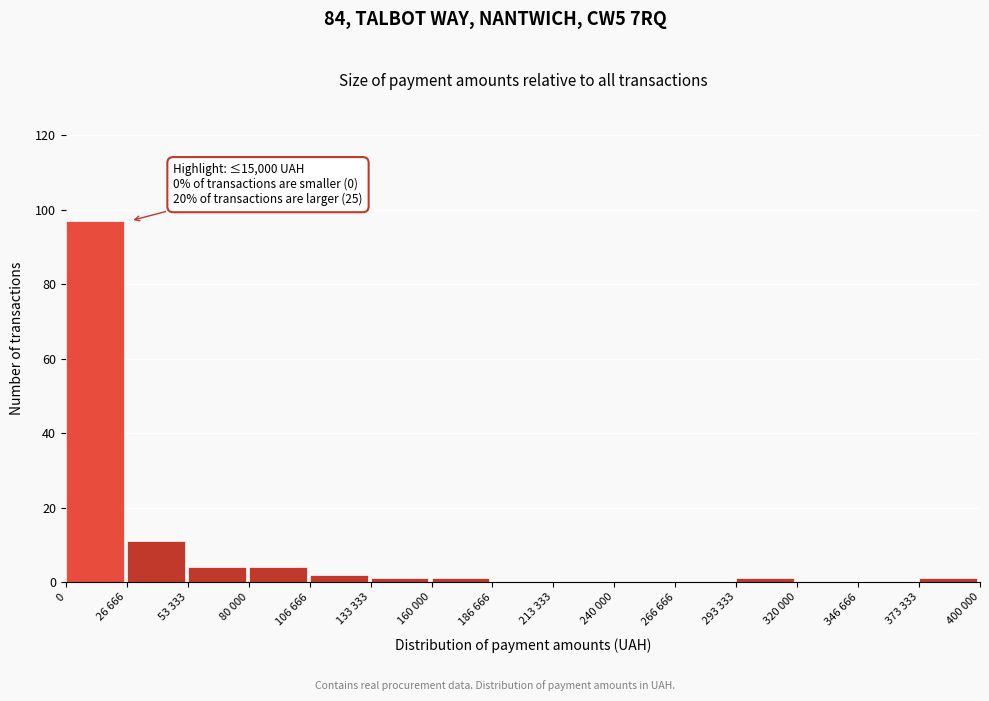

Reading left to right, list all the values displayed in this chart.

0=97	26 666=11	53 333=4	80 000=4	106 666=2	133 333=1	160 000=1	186 666=0	213 333=0	240 000=0	266 666=0	293 333=1	320 000=0	346 666=0	373 333=1